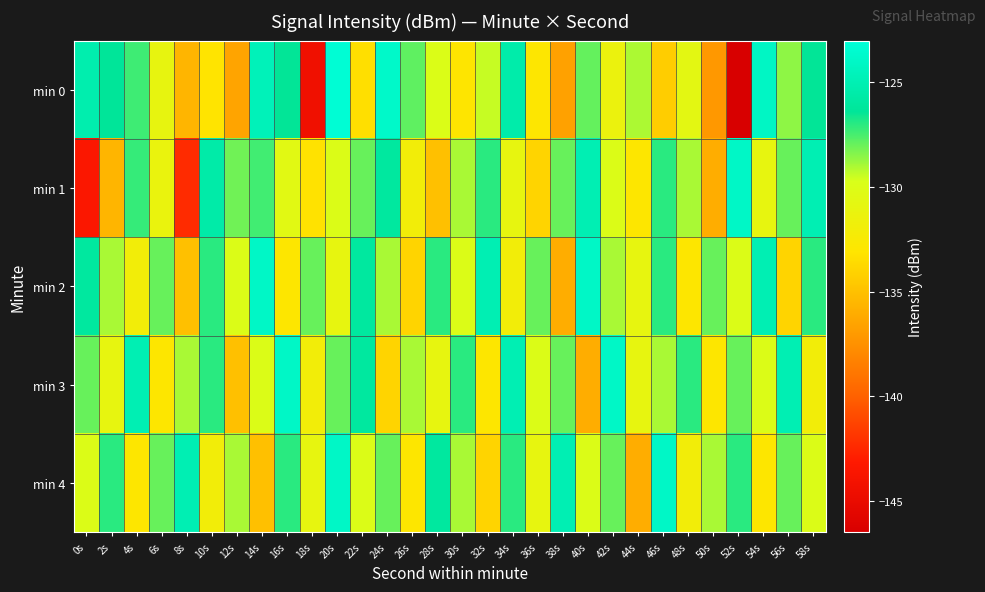

Between 18s and 2s, which is larger?

2s